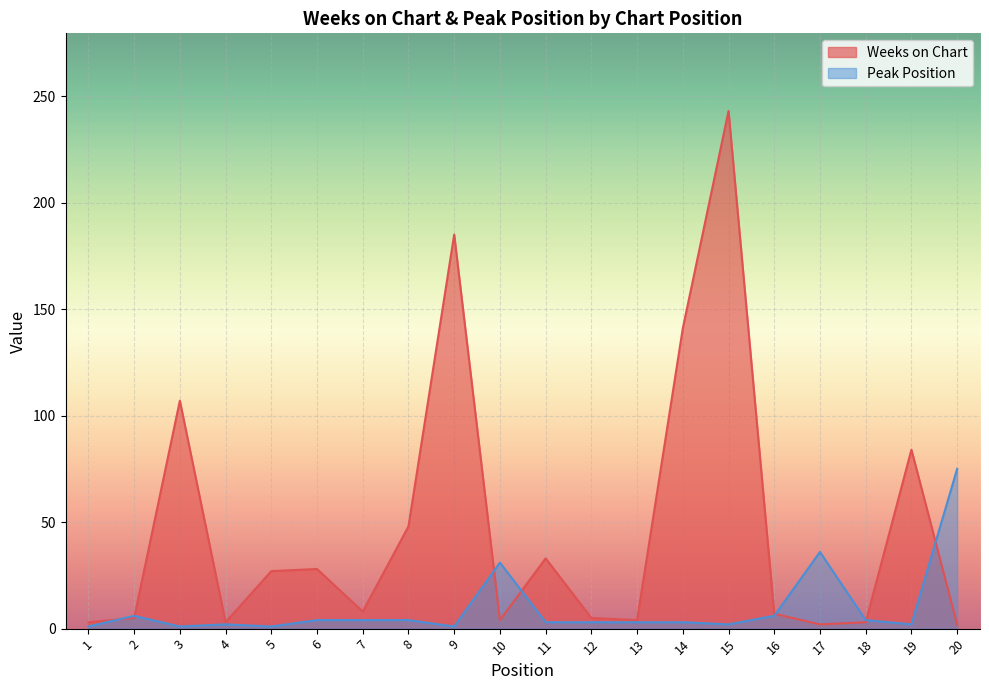

Where does the Weeks on Chart series first go above 8?

3